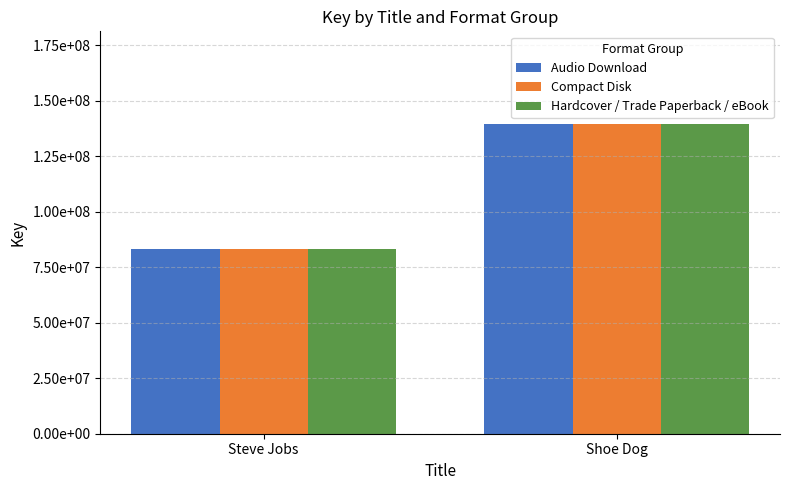

Which category has the highest value in the Audio Download series?

Shoe Dog